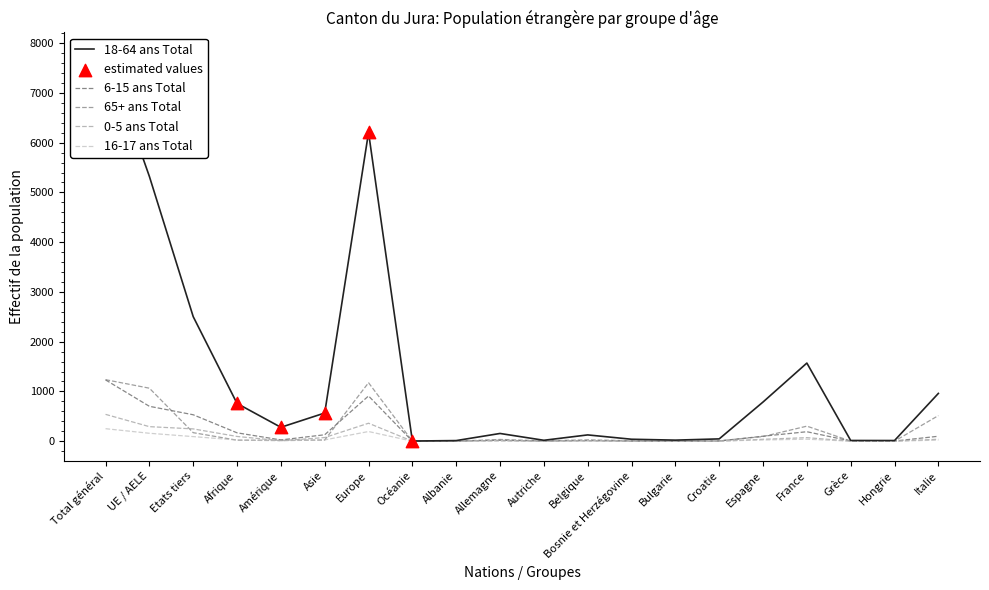

What are all the series names shown in the legend?

18-64 ans Total, 6-15 ans Total, 65+ ans Total, 0-5 ans Total, 16-17 ans Total